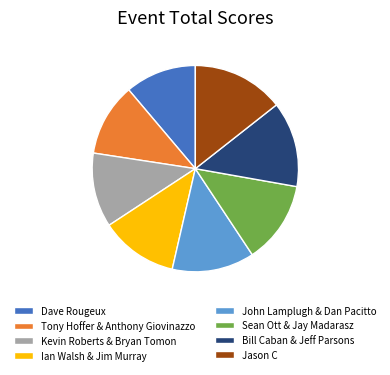

What is the largest slice in the pie chart?

Jason C